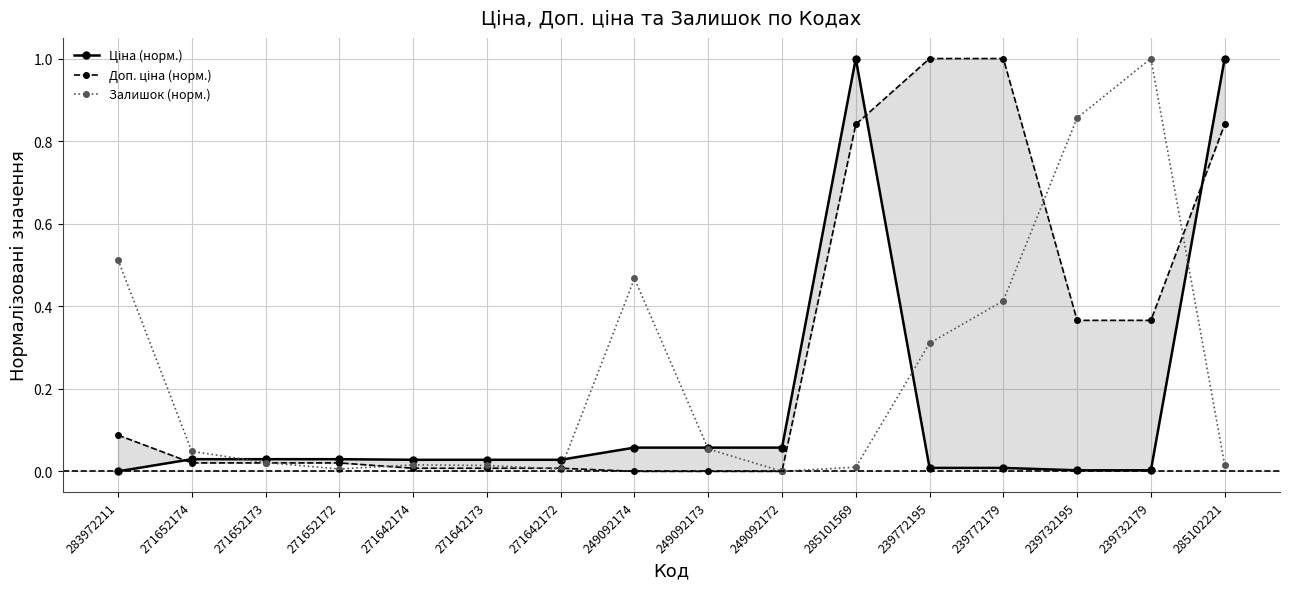

Where is the first local maximum for Ціна (норм.)?

285101569